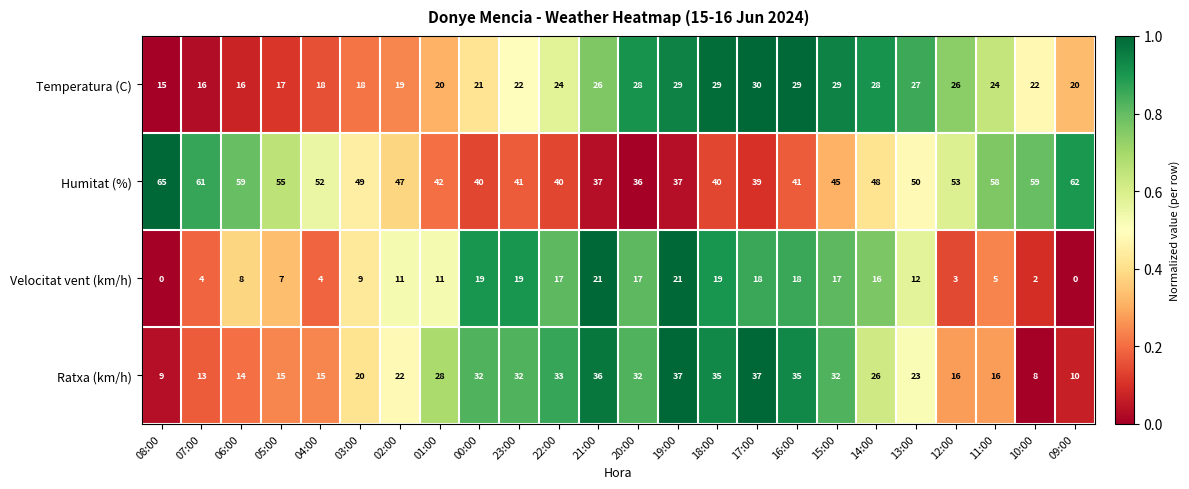

What is the maximum value shown in the chart?

65